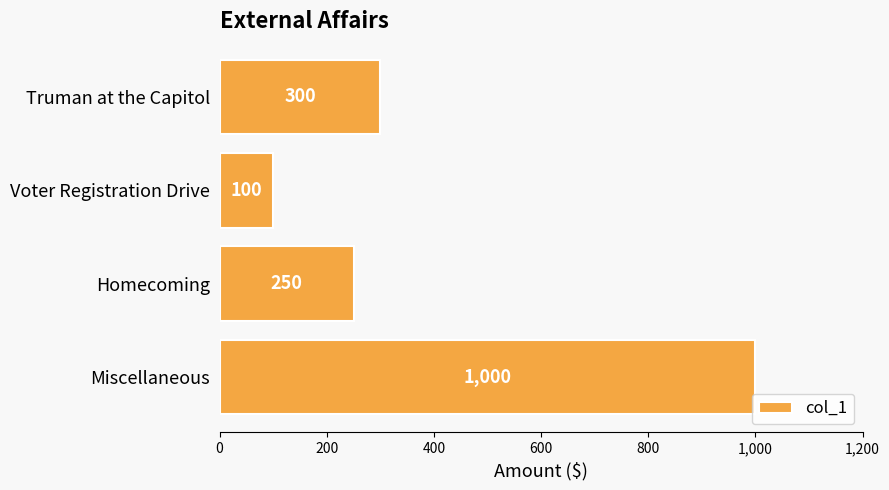

Which category has the highest value across all series?

Miscellaneous